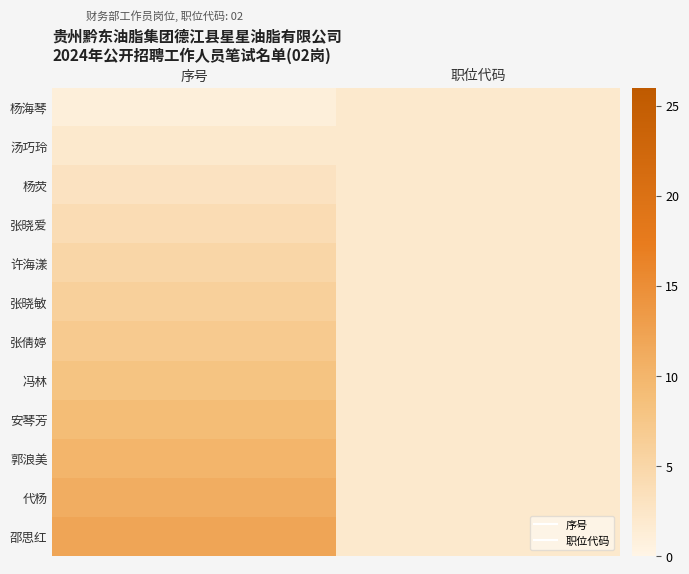

Reading left to right, what are all the values shown in this chart?

杨海琴: 序号=1	职位代码=2
汤巧玲: 序号=2	职位代码=2
杨荧: 序号=3	职位代码=2
张晓爱: 序号=4	职位代码=2
许海漾: 序号=5	职位代码=2
张晓敏: 序号=6	职位代码=2
张倩婷: 序号=7	职位代码=2
冯林: 序号=8	职位代码=2
安琴芳: 序号=9	职位代码=2
郭浪美: 序号=10	职位代码=2
代杨: 序号=11	职位代码=2
邵思红: 序号=12	职位代码=2